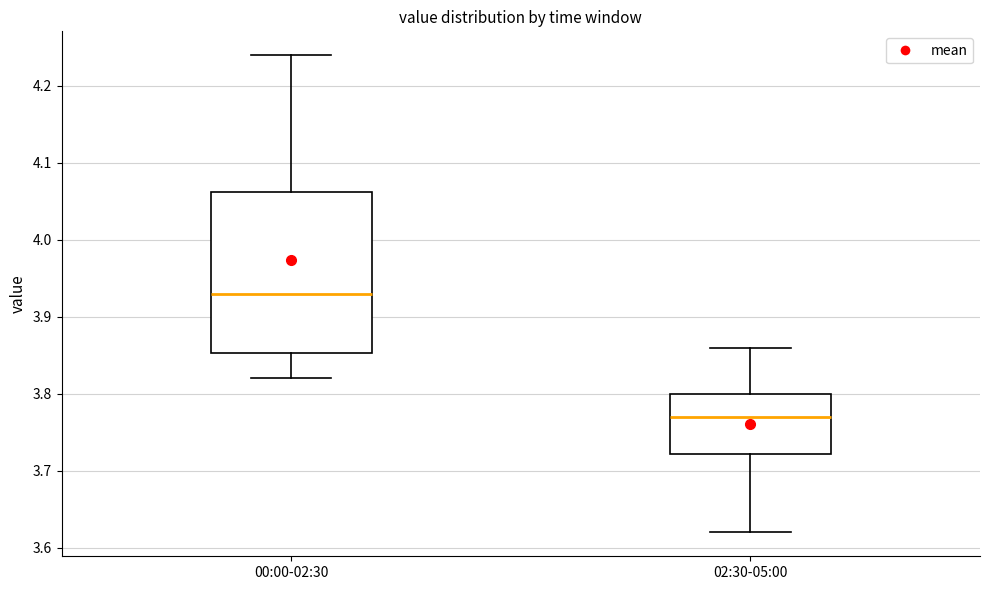

Reading left to right, transcribe this box plot: for each box, give where its median line is, the range the box spans, and where its two whiskers end, as read against the y-axis. The values are not printed on the chart, so give them approximately, as read against the axis.

00:00-02:30: median 3.93, box 3.85 to 4.06, whiskers 3.82 to 4.24
02:30-05:00: median 3.77, box 3.72 to 3.80, whiskers 3.62 to 3.86